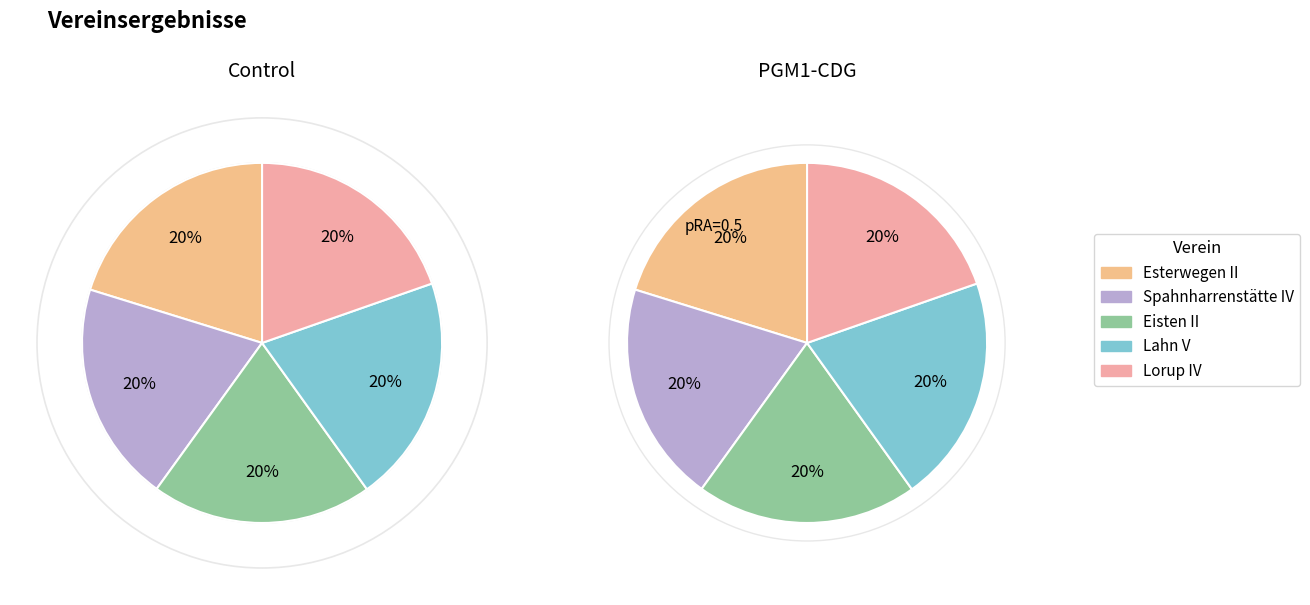

What percentage is the Eisten II slice, to the nearest percent?

20%